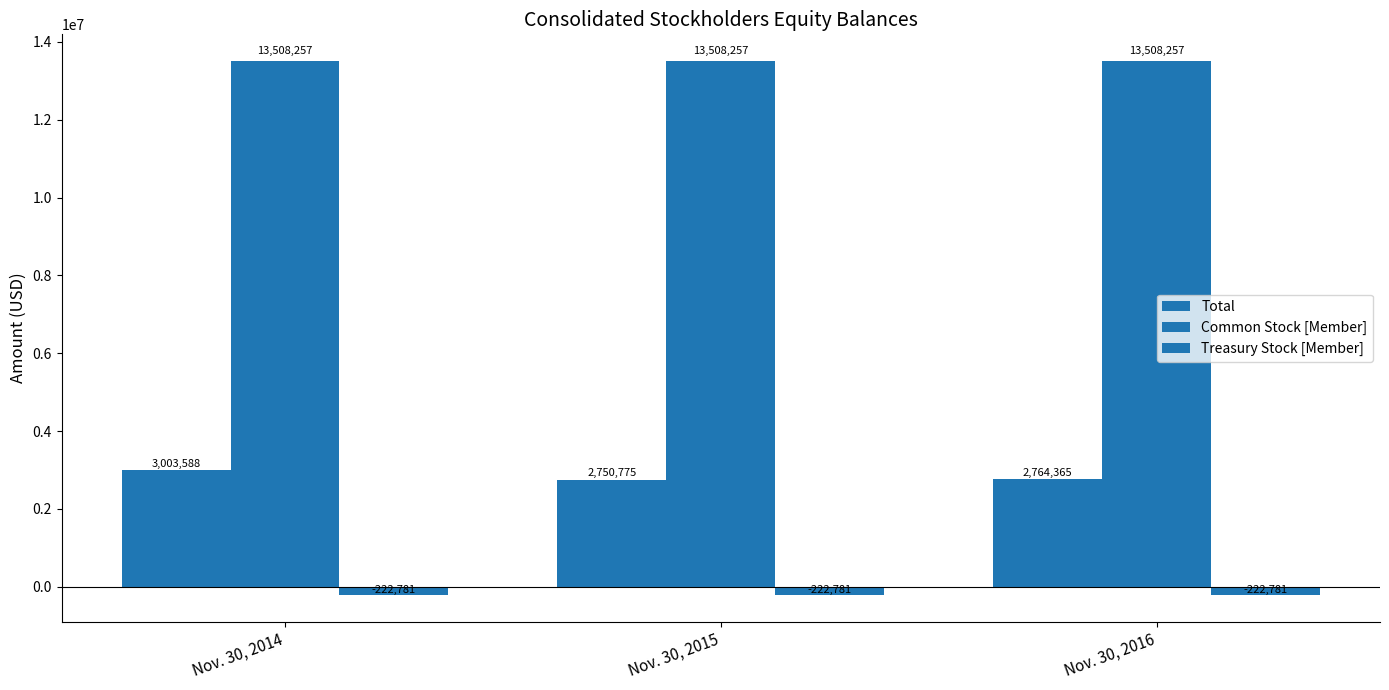

Reading left to right, extract all data points from this chart.

Total: Nov. 30, 2014=3003588	Nov. 30, 2015=2750775	Nov. 30, 2016=2764365
Common Stock [Member]: Nov. 30, 2014=13508257	Nov. 30, 2015=13508257	Nov. 30, 2016=13508257
Treasury Stock [Member]: Nov. 30, 2014=-222781	Nov. 30, 2015=-222781	Nov. 30, 2016=-222781